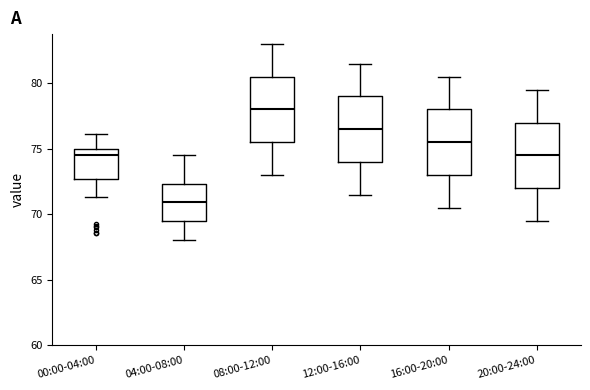

Where is the upper edge of the box for 04:00-08:00 on the y-axis? The values are not printed on the chart, so give them approximately, as read against the axis.

72.5